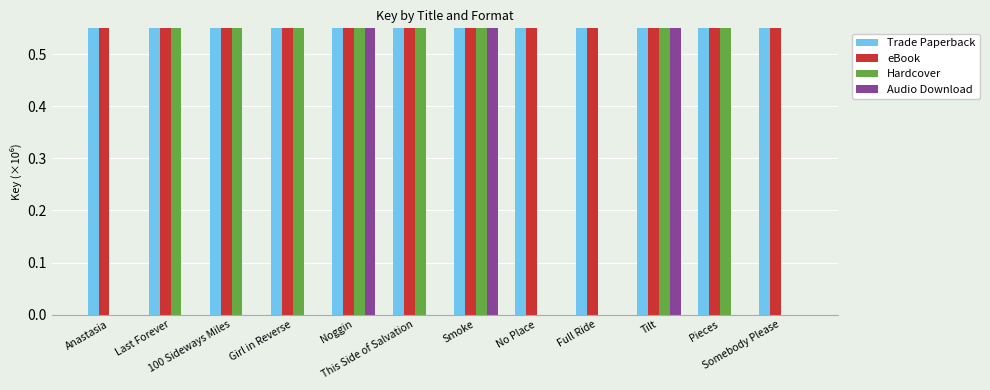

What is the value of the Trade Paperback bar at the 12th from the left?

42.8